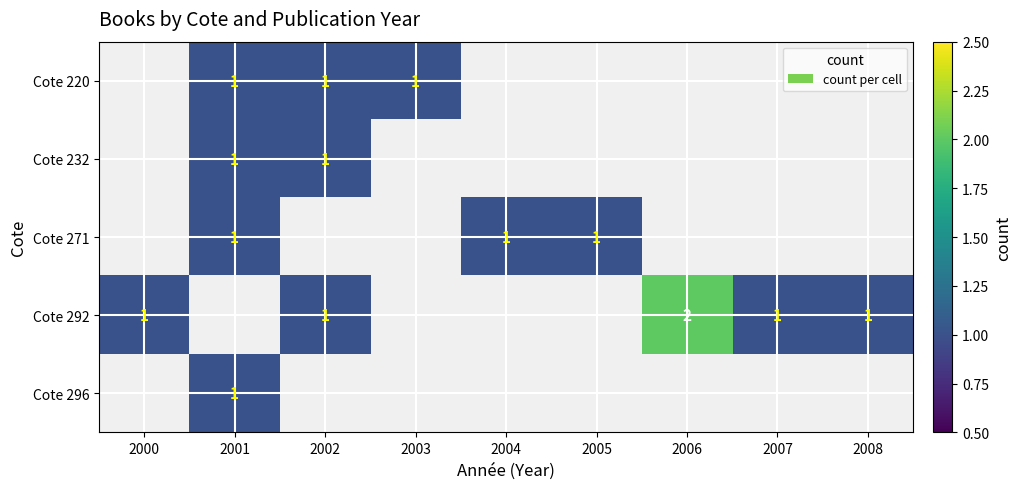

Is it true that Cote 292 equals 2 at 2002?

False